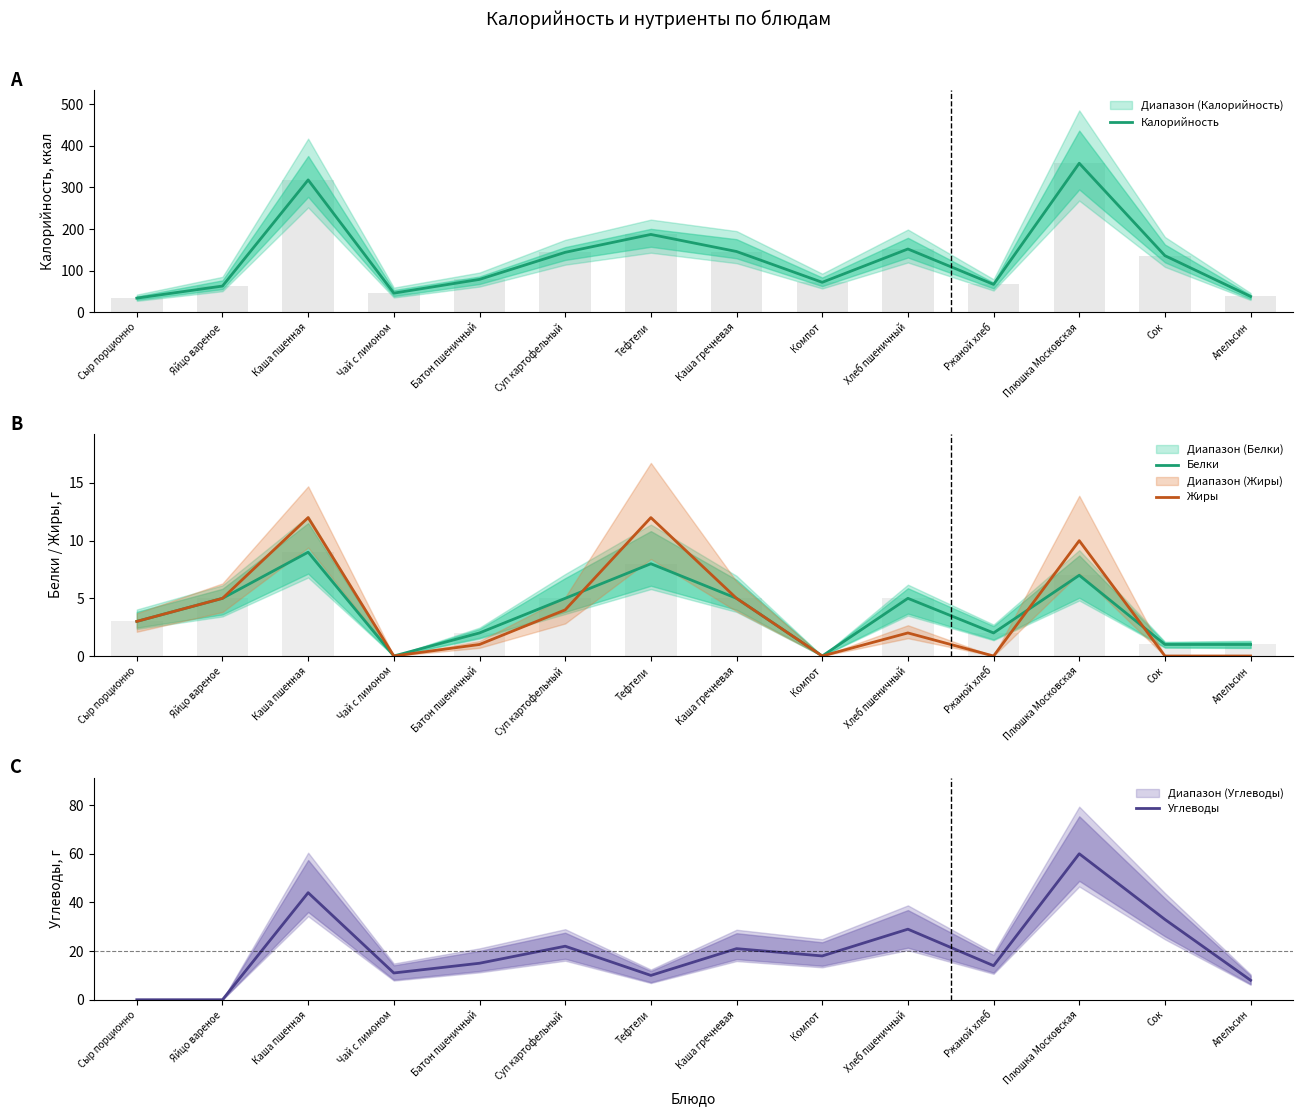

What is the sum of the Жиры values at Компот and Тефтели?

12